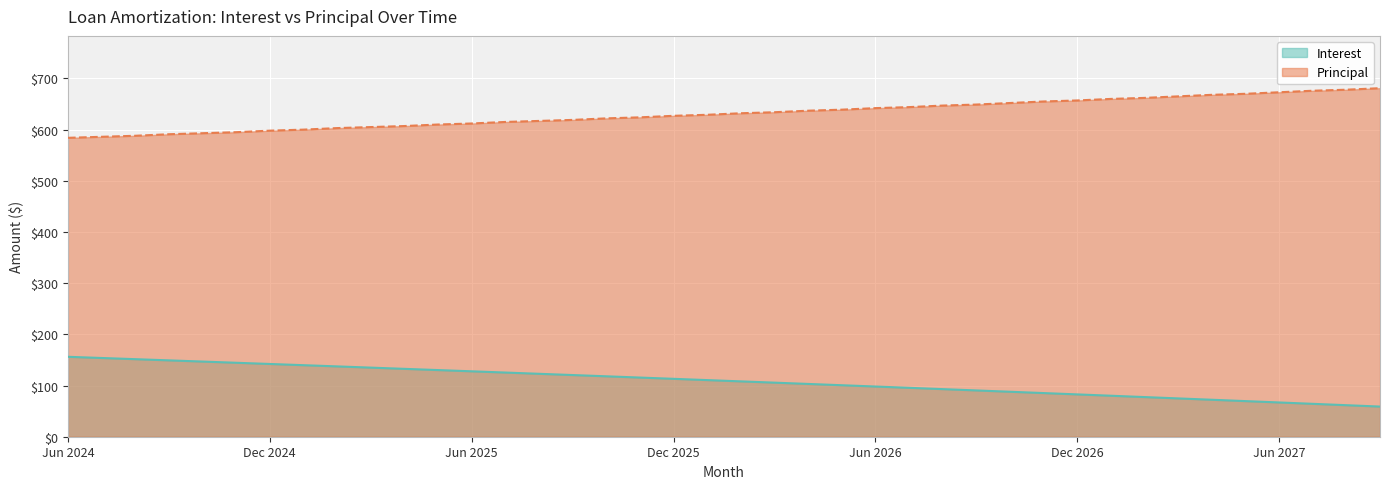

How many values in the Principal series exceed 632?

19